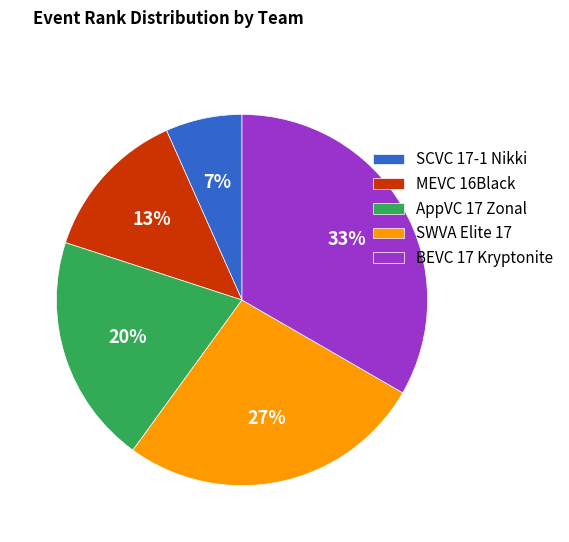

Between SWVA Elite 17 and SCVC 17-1 Nikki, which is larger?

SWVA Elite 17